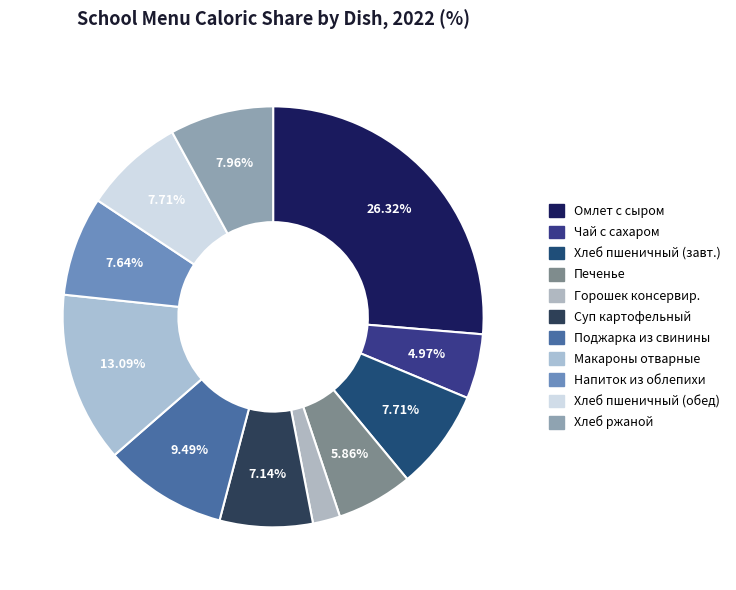

How many slices are in this pie chart?

11